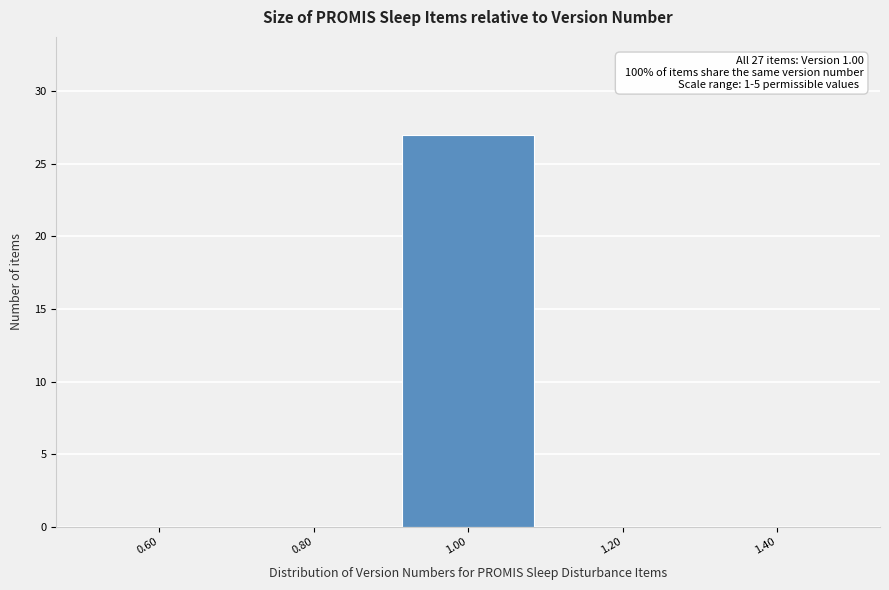

Which range on the x-axis has the tallest bar?

0.9 to 1.1